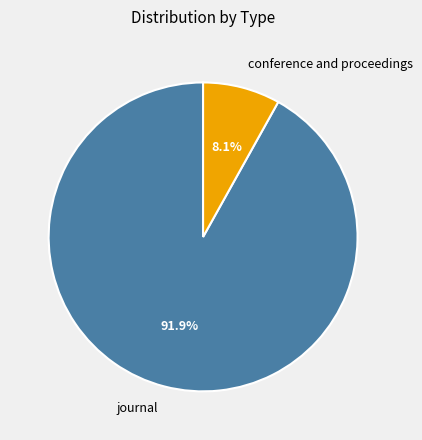

To the nearest percent, what portion does journal represent?

92%